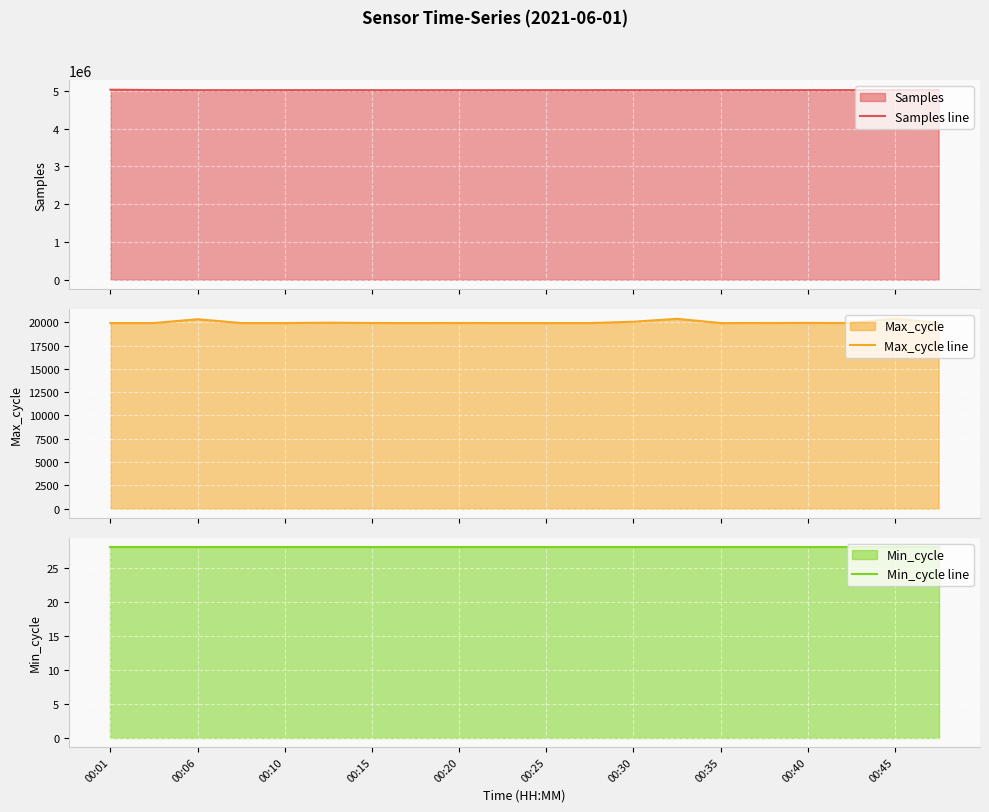

What is the maximum value for Samples line?

5032487